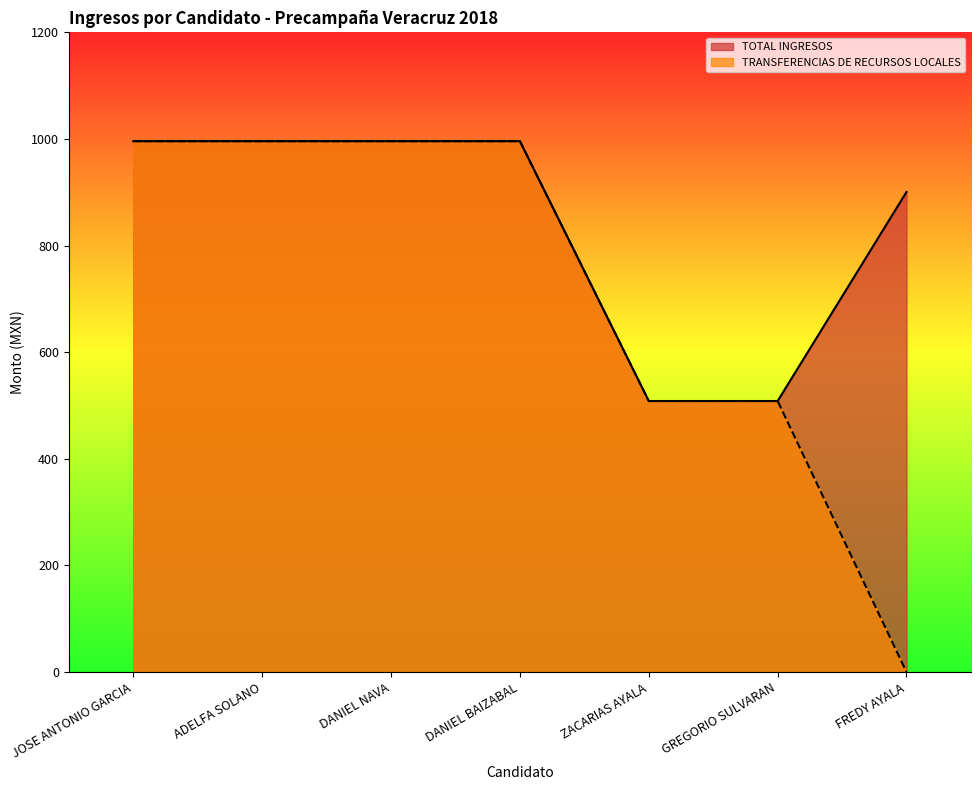

Reading left to right, what are all the values shown in this chart?

TOTAL INGRESOS: 995.8	995.8	995.8	995.8	508.4	508.4	900.5
TRANSFERENCIAS DE RECURSOS LOCALES: 995.8	995.8	995.8	995.8	508.4	508.4	0.0